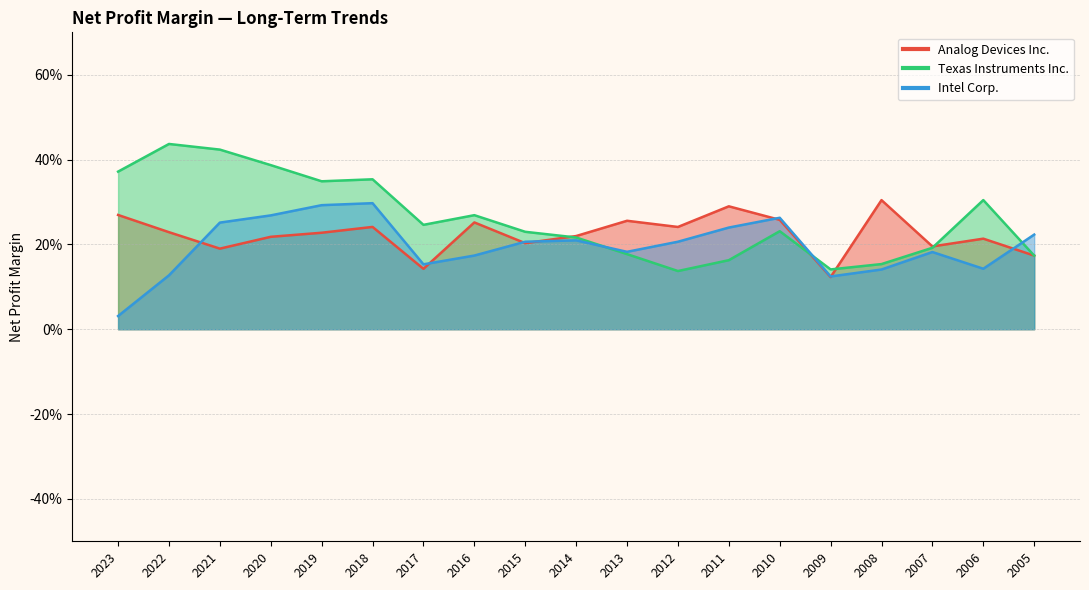

Which has a higher value, 2009 or 2020?

2020